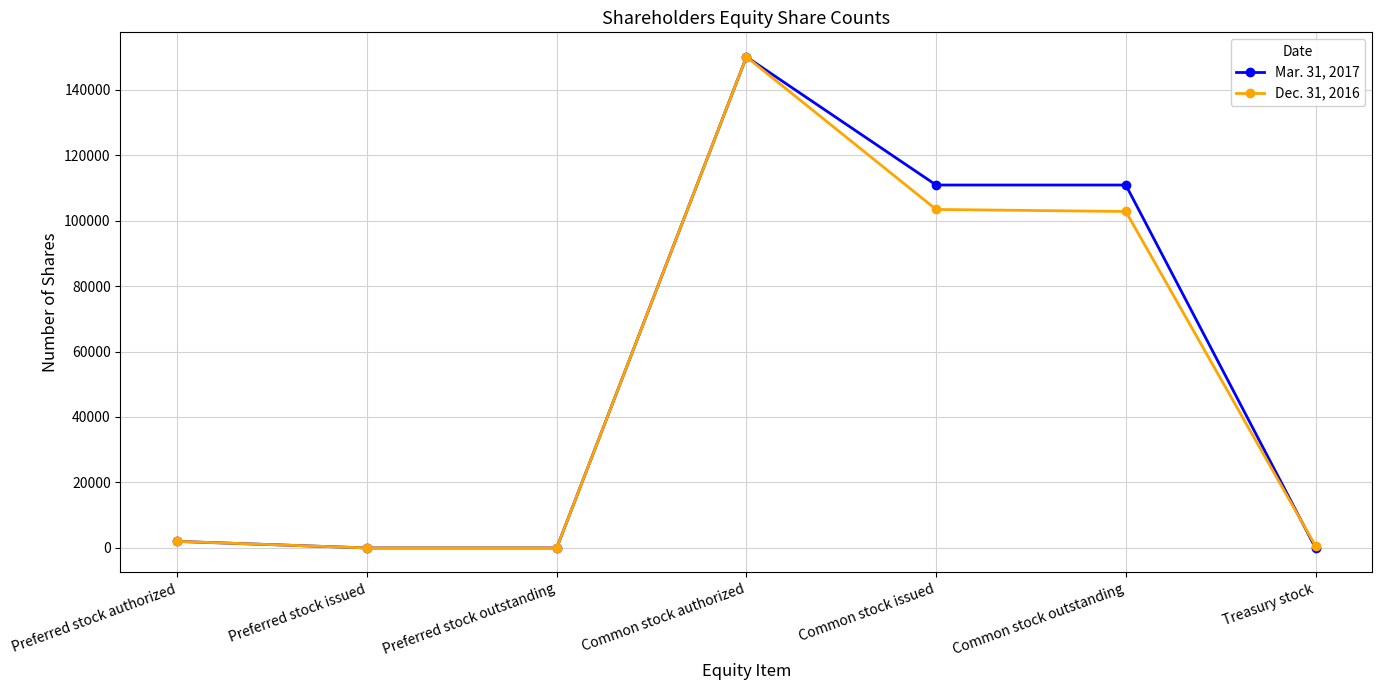

Which series changed the most between Preferred stock authorized and Common stock outstanding?

Mar. 31, 2017